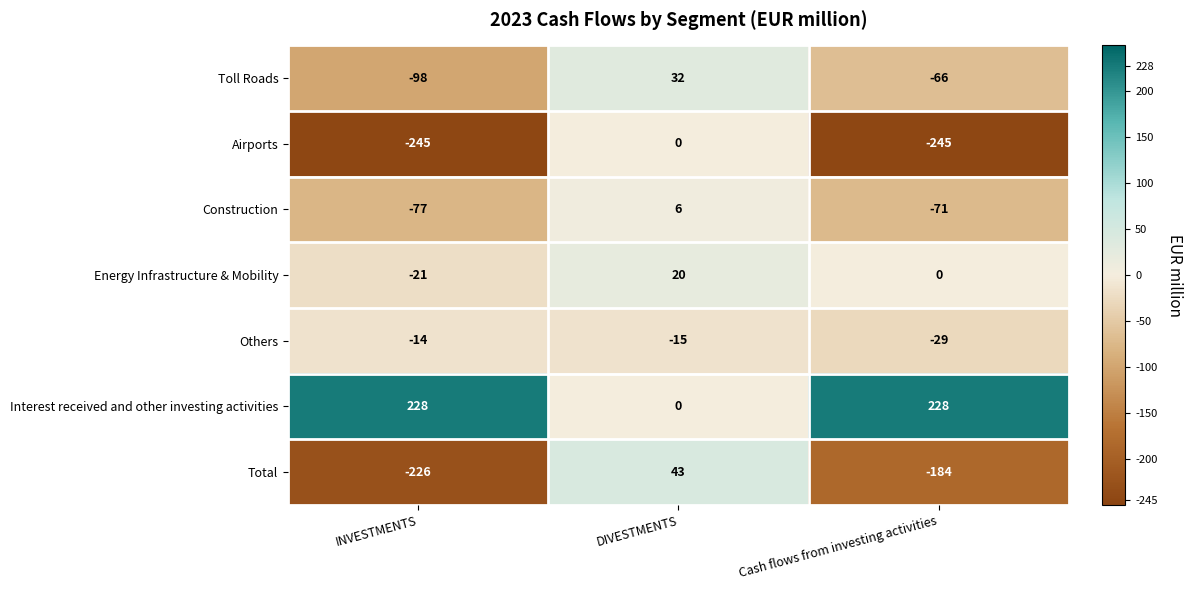

What is the sum of all Others values?

-58